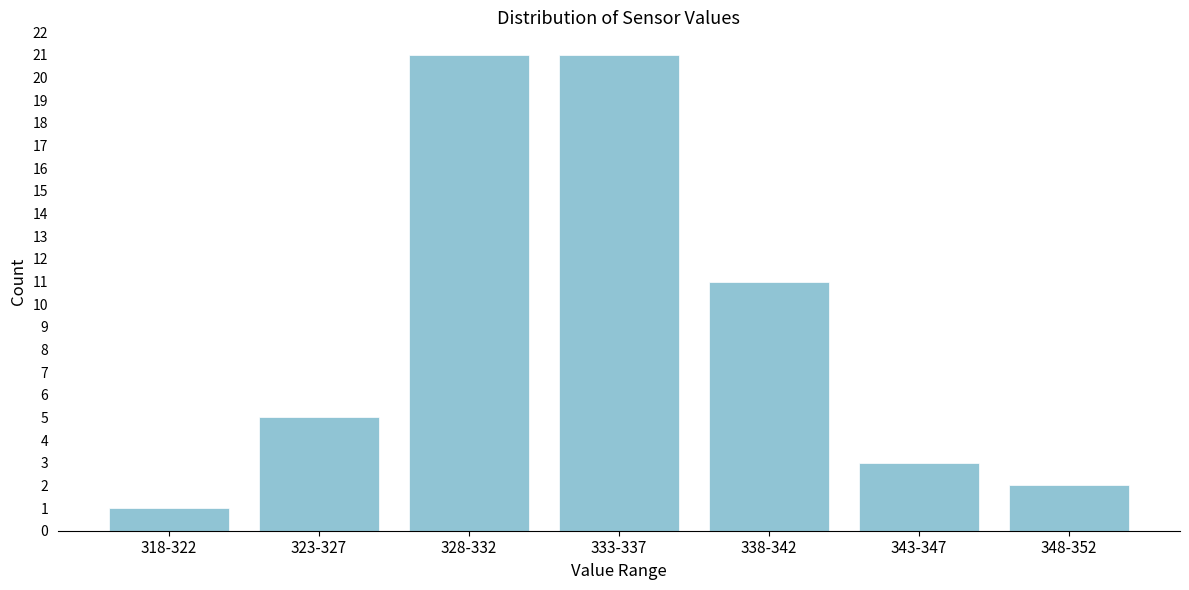

Reading left to right, what are all the values shown in this chart?

1	5	21	21	11	3	2